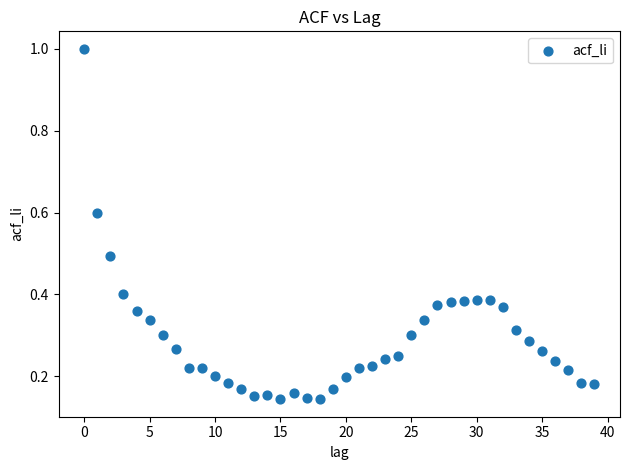

What is the range of Y values (max minus min)?

0.9